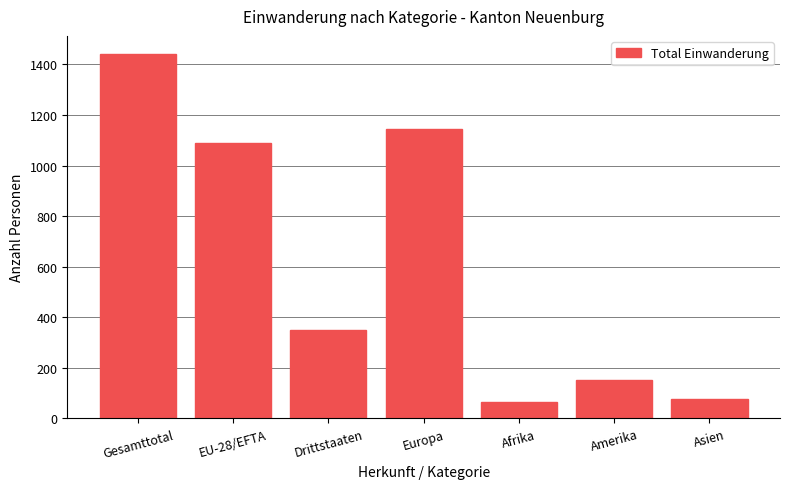

What position from the right is EU-28/EFTA?

6